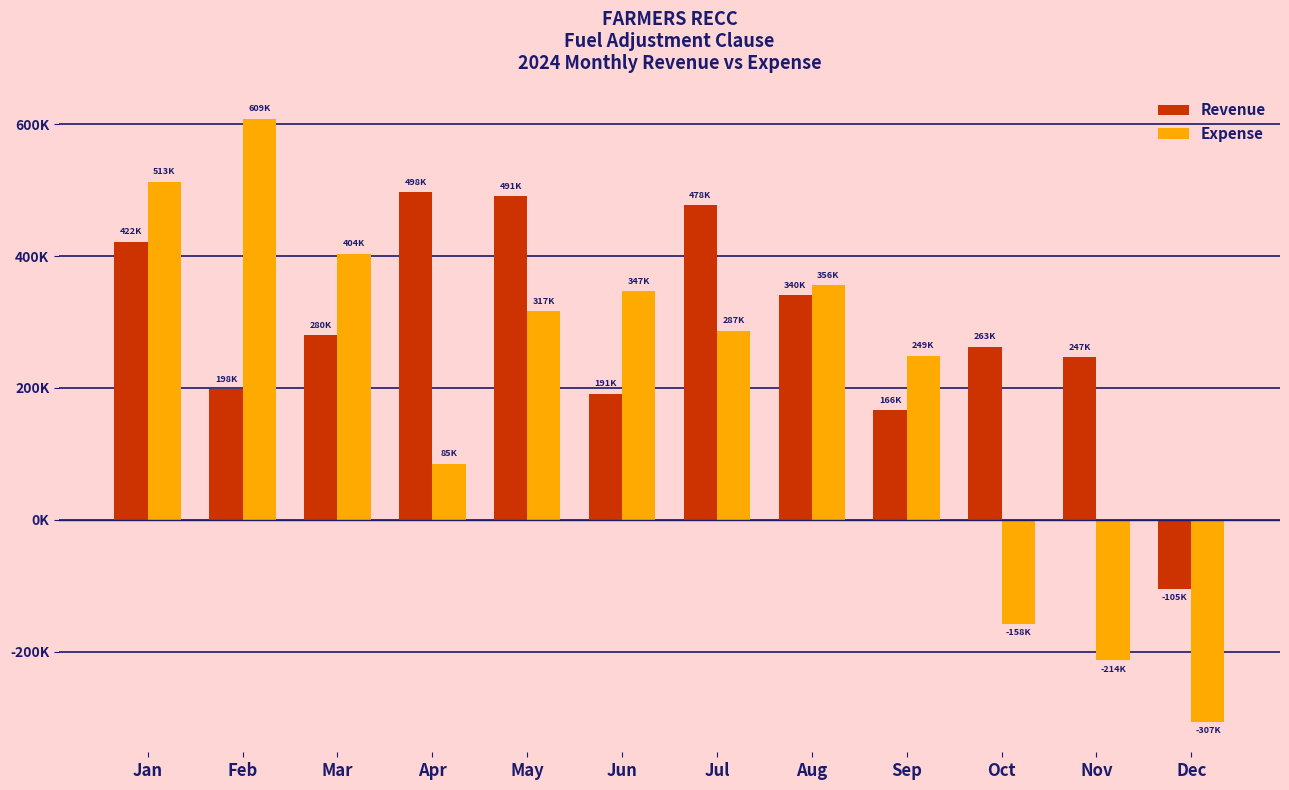

Are the bars horizontal?

No